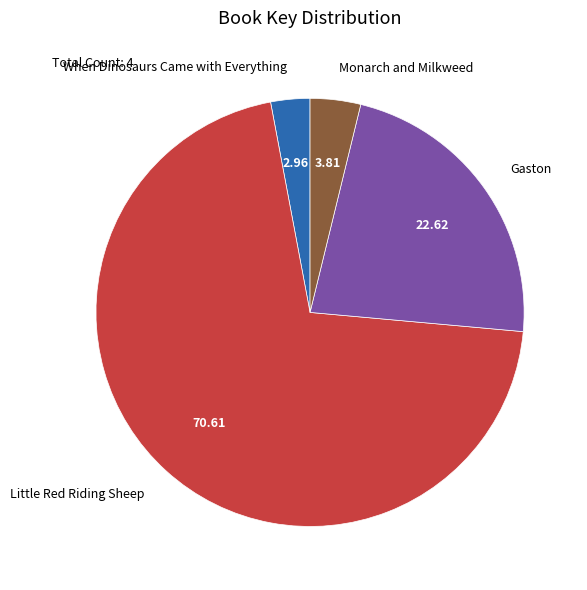

Combined, do Little Red Riding Sheep and When Dinosaurs Came with Everything account for over 50%?

Yes